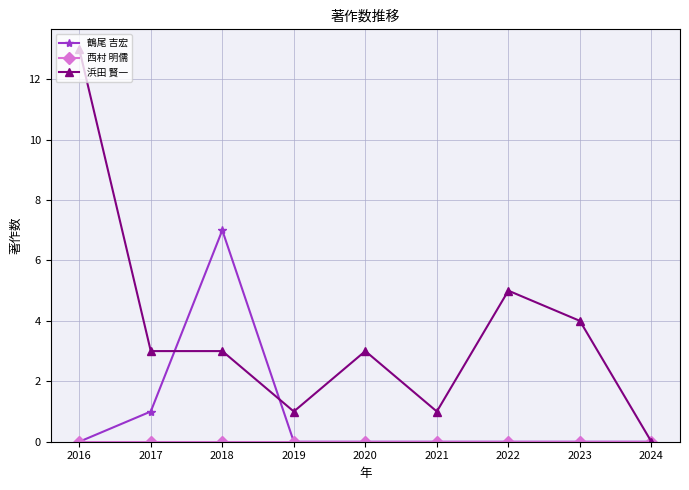

Which series has the largest range (max minus min)?

浜田 賢一